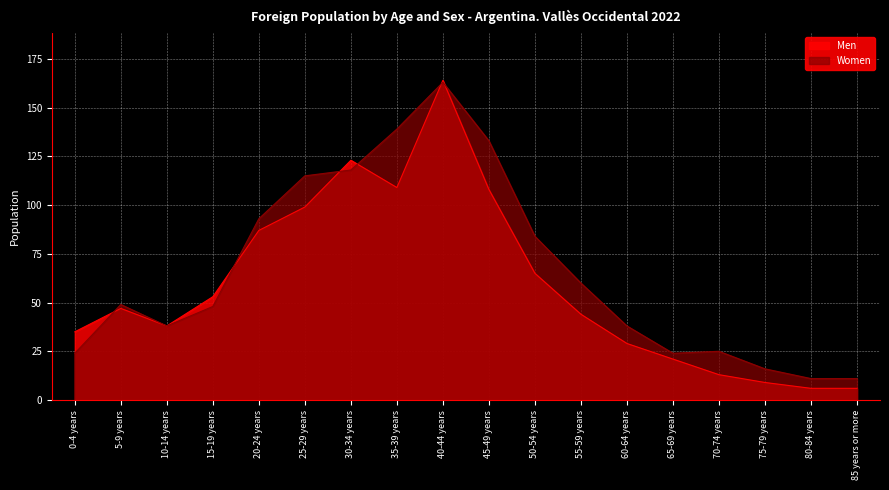

Reading left to right, transcribe all the data shown in this chart.

Men: 0-4 years=35	5-9 years=47	10-14 years=38	15-19 years=53	20-24 years=87	25-29 years=99	30-34 years=123	35-39 years=109	40-44 years=164	45-49 years=108	50-54 years=65	55-59 years=44	60-64 years=29	65-69 years=21	70-74 years=13	75-79 years=9	80-84 years=6	85 years or more=6
Women: 0-4 years=24	5-9 years=49	10-14 years=38	15-19 years=48	20-24 years=93	25-29 years=115	30-34 years=118	35-39 years=139	40-44 years=163	45-49 years=133	50-54 years=84	55-59 years=60	60-64 years=38	65-69 years=24	70-74 years=25	75-79 years=16	80-84 years=11	85 years or more=11